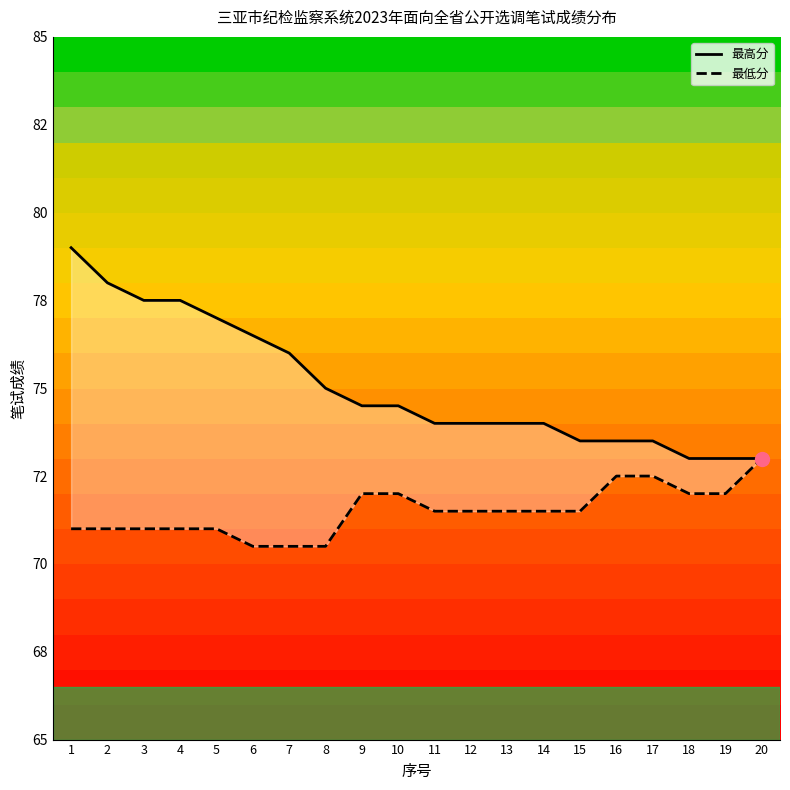

Where is 最低分 nearest to the value 71?

1